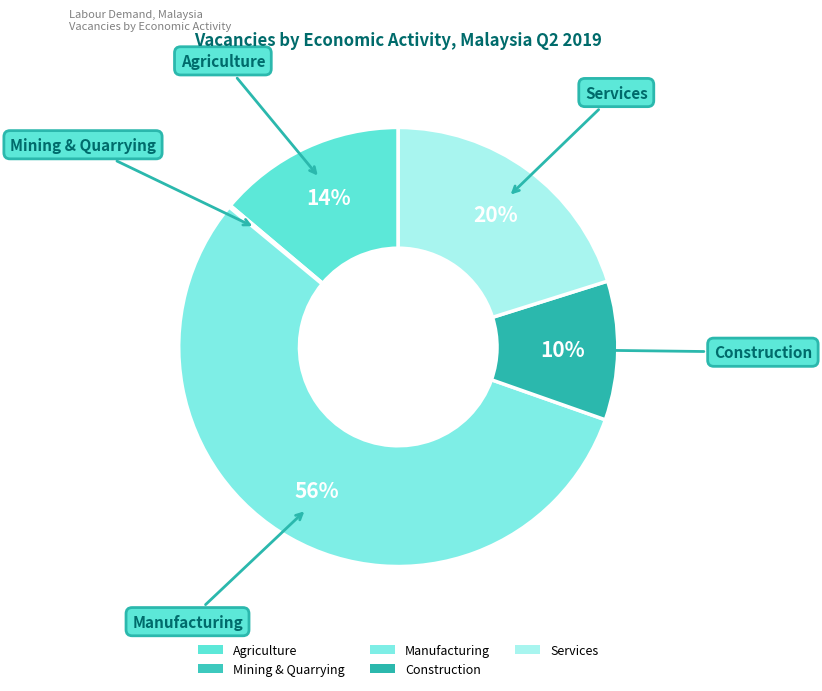

Combined, do Construction and Services account for over 50%?

No